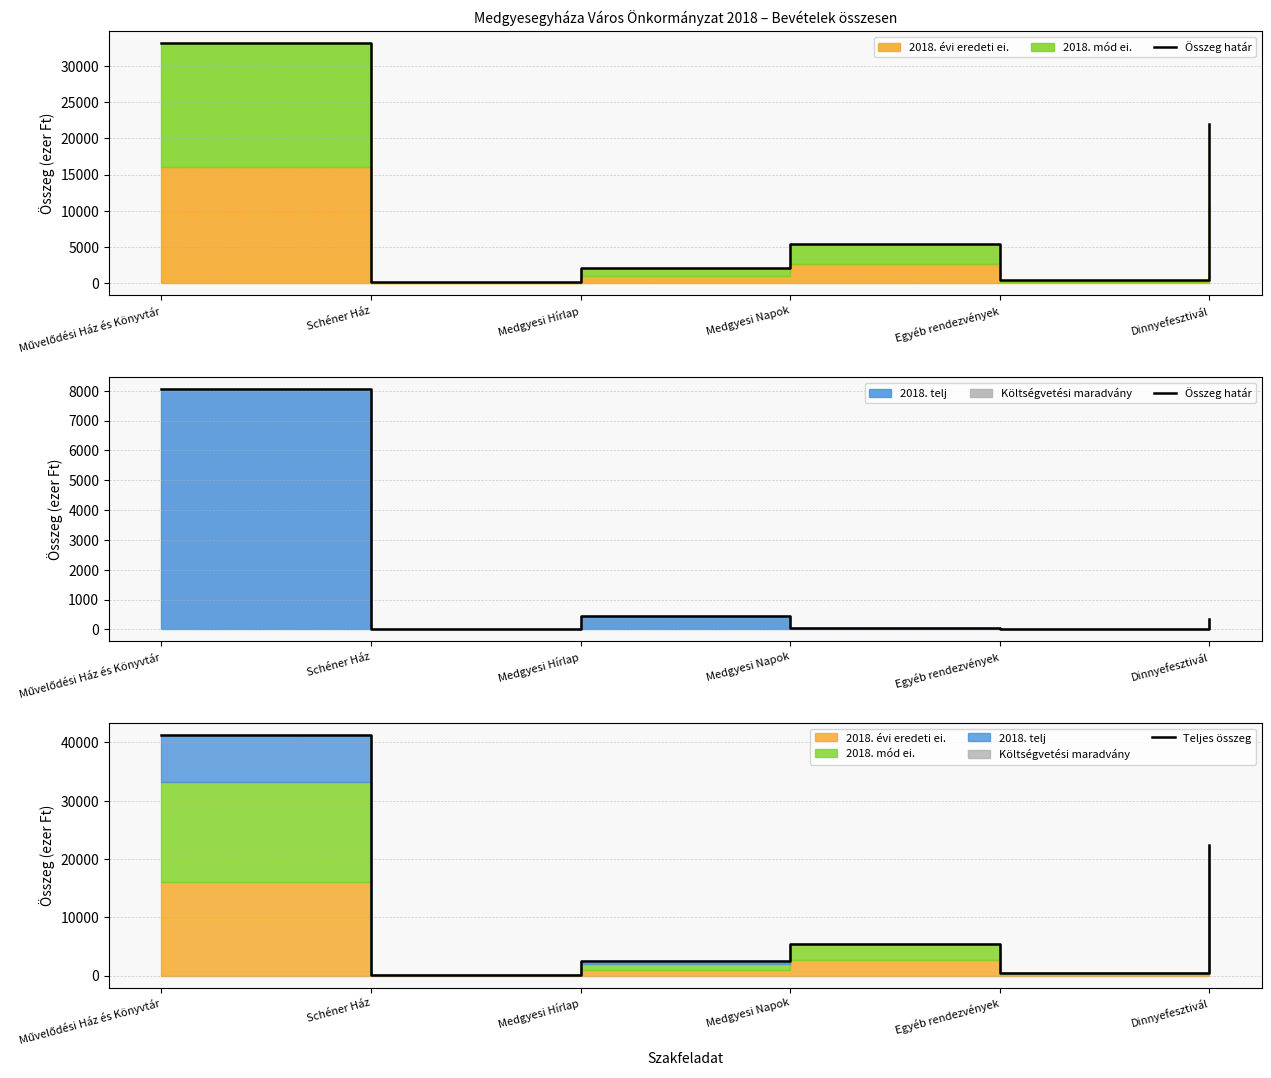

What position from the left is Medgyesi Napok?

4